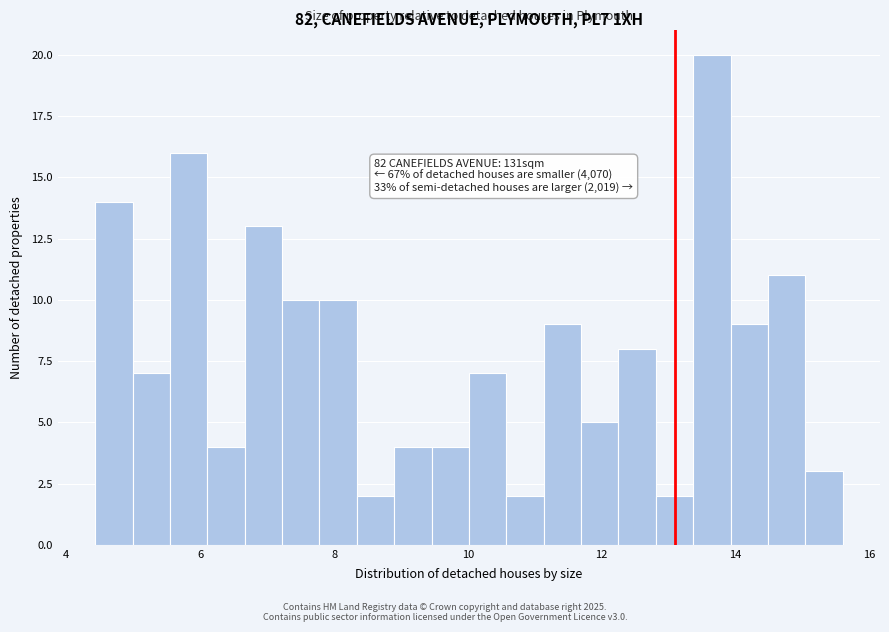

Read against the x-axis, roughly where is the centre of the tallest bar?

13.6